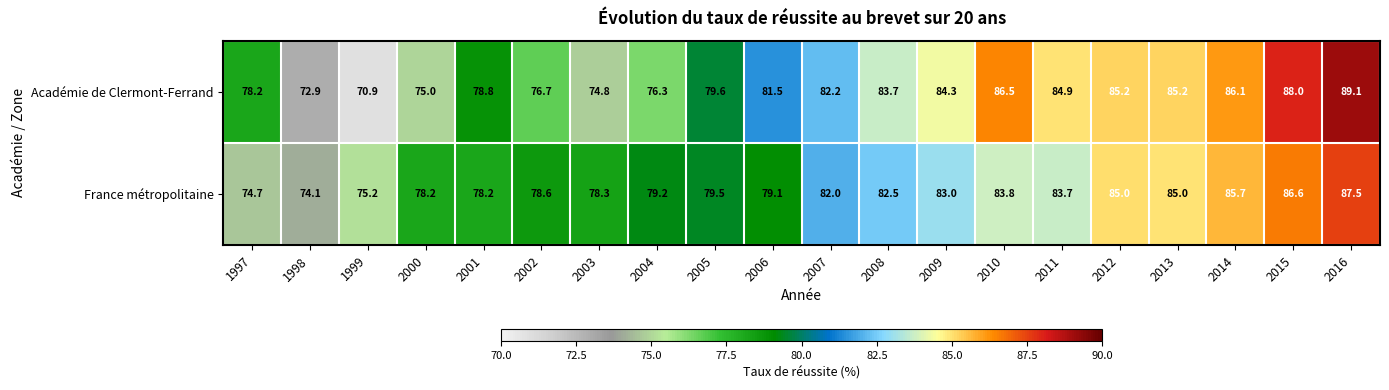

What is the sum of the France métropolitaine values at 2003 and 2005?

157.8